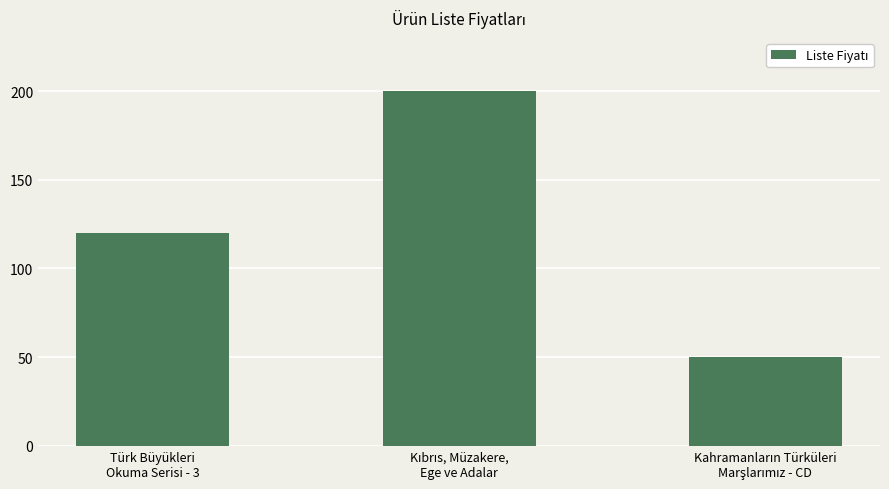

How many bars are there in total?

3